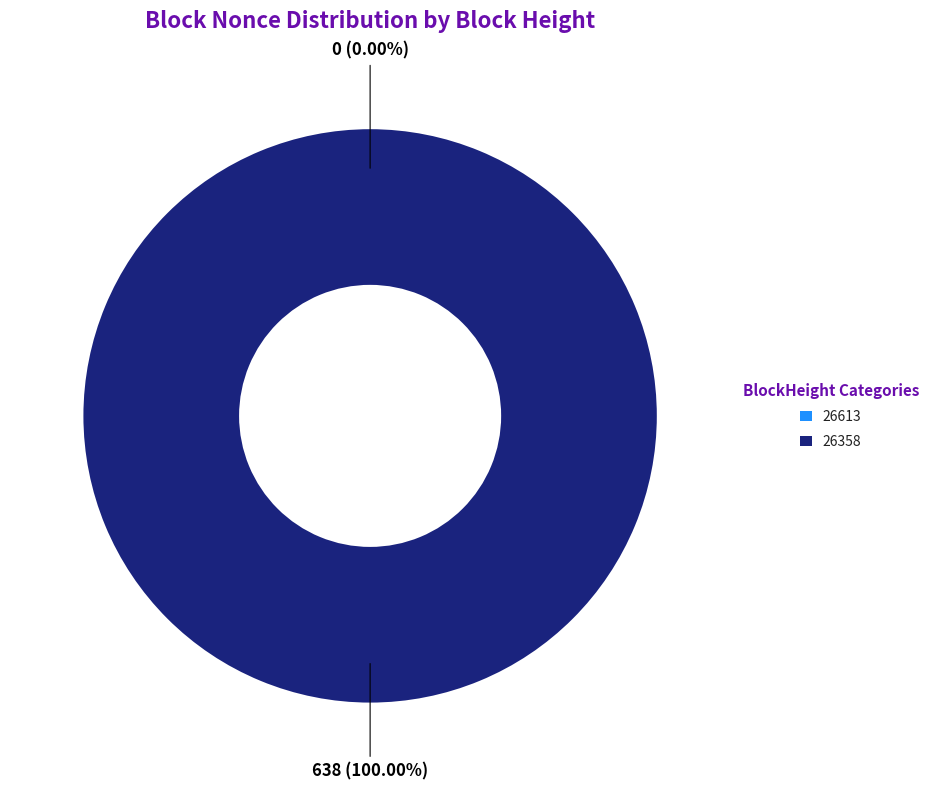

What is the largest slice in the pie chart?

26358